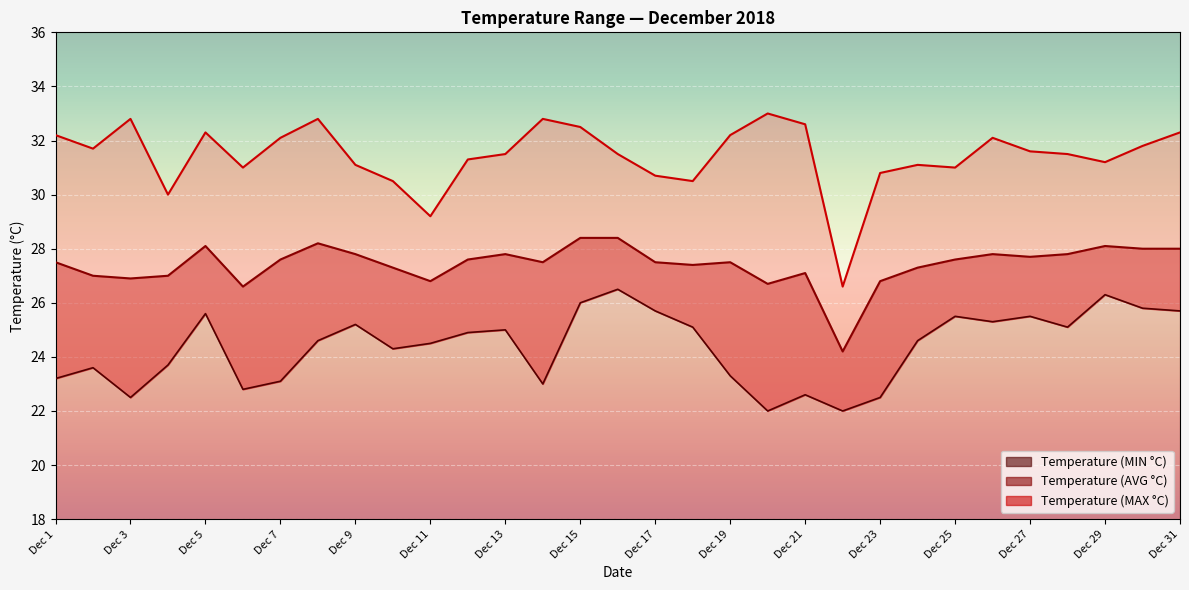

How many data points in Temperature (MIN °C) are above 24?

19